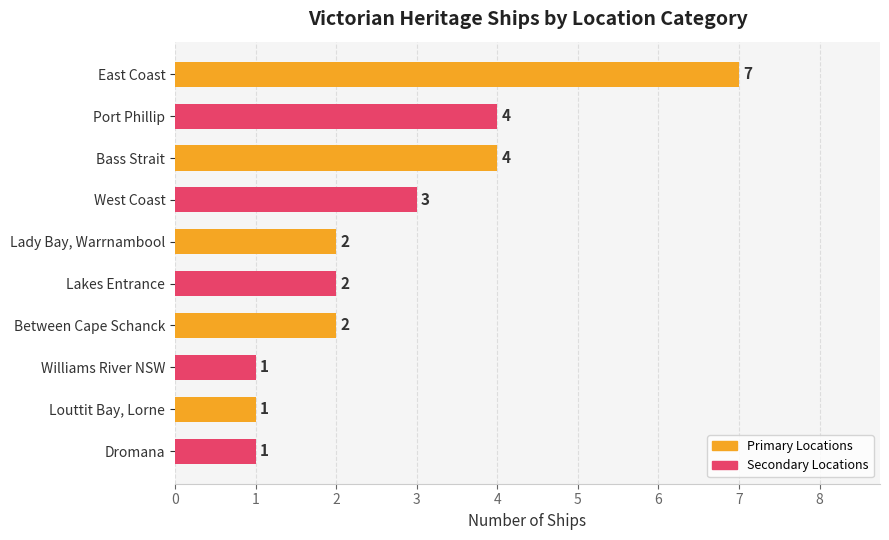

Approximately how many times larger is the value at Port Phillip compared to Louttit Bay, Lorne?

4.0